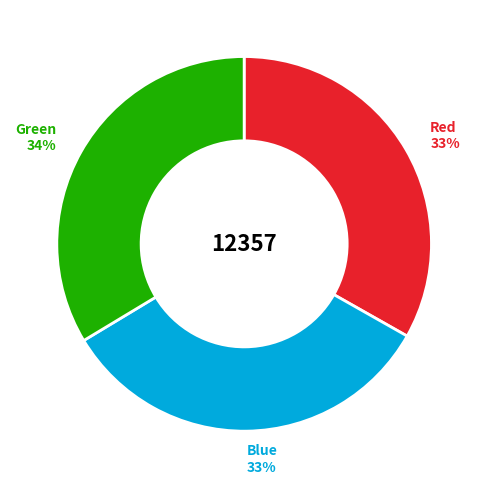

Combined, do Green and Blue account for over 50%?

Yes